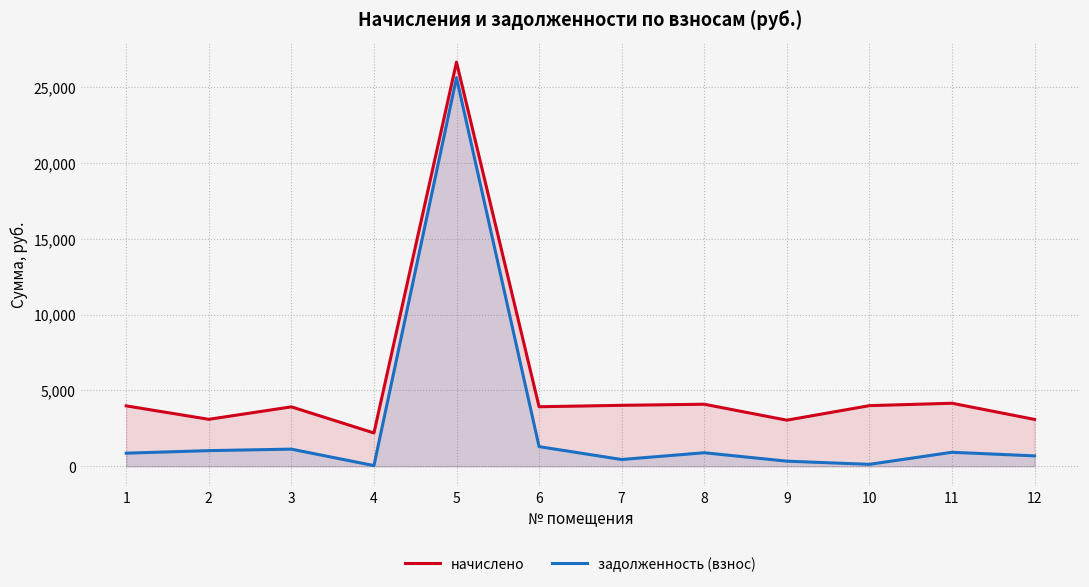

What is the smallest value displayed?

44.8